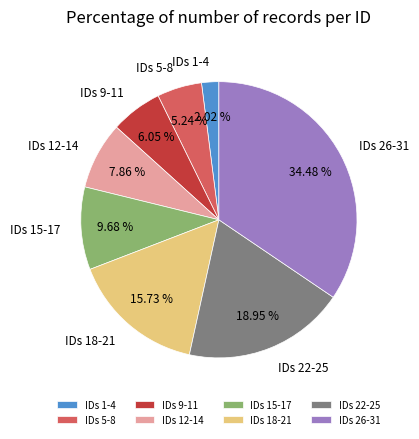

Does IDs 15-17 represent more than half of the total?

No